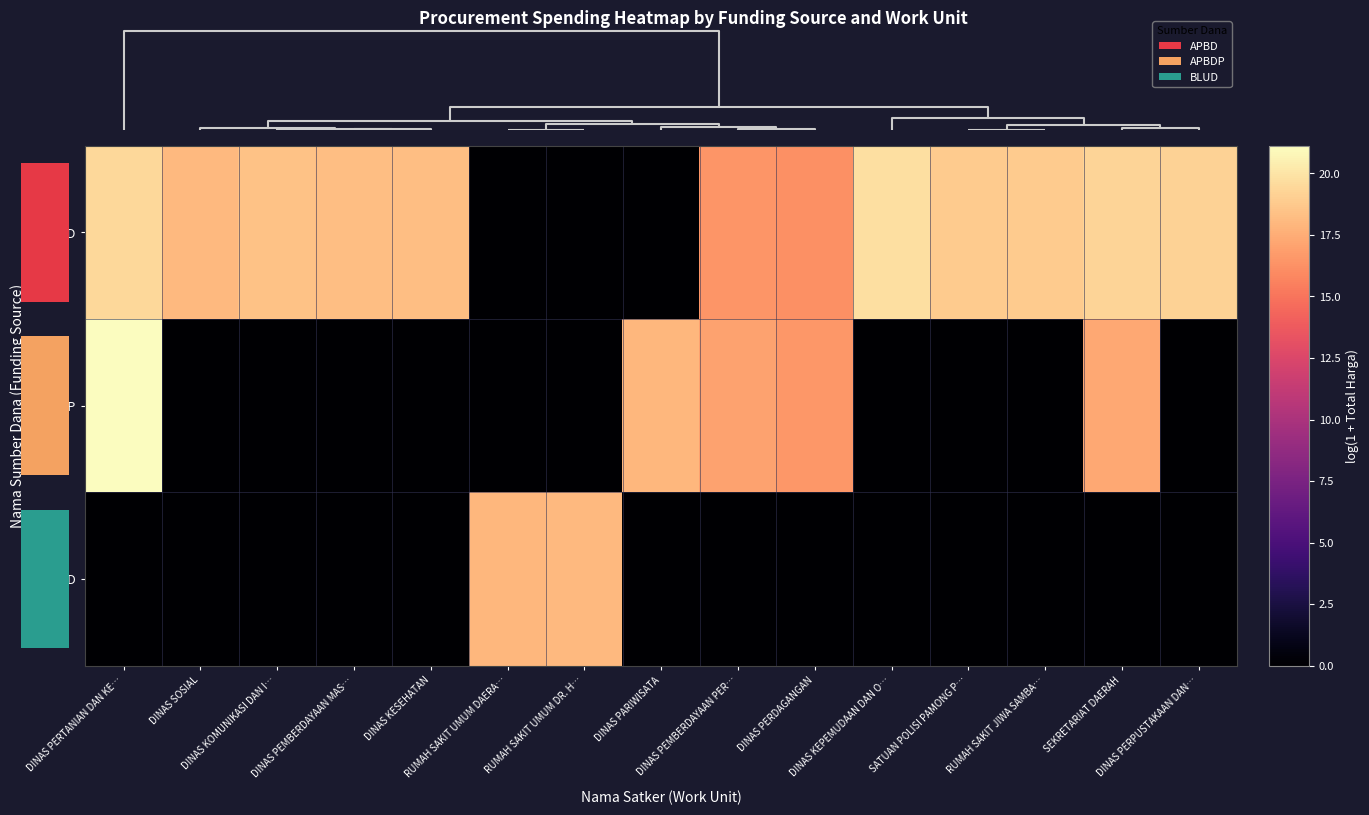

Is it true that BLUD equals -12.2 at DINAS PEMBERDAYAAN PER…?

False